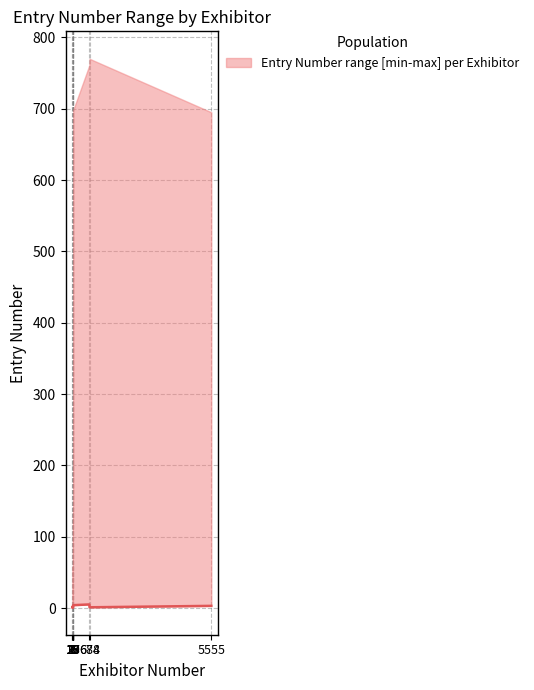

At which category does the data reach its first local valley?

684